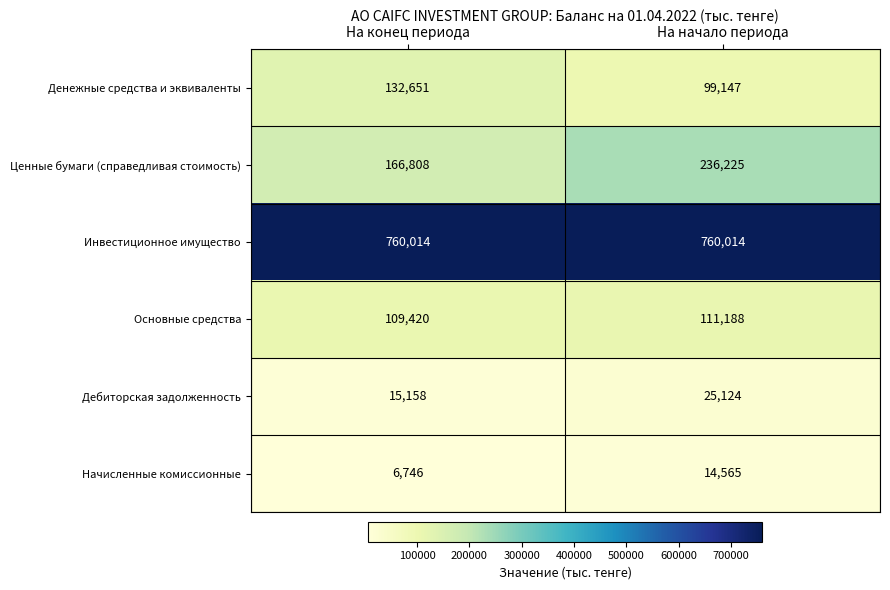

At На конец периода, list the series in order from smallest to largest.

Начисленные комиссионные, Дебиторская задолженность, Основные средства, Денежные средства и эквиваленты, Ценные бумаги (справедливая стоимость), Инвестиционное имущество